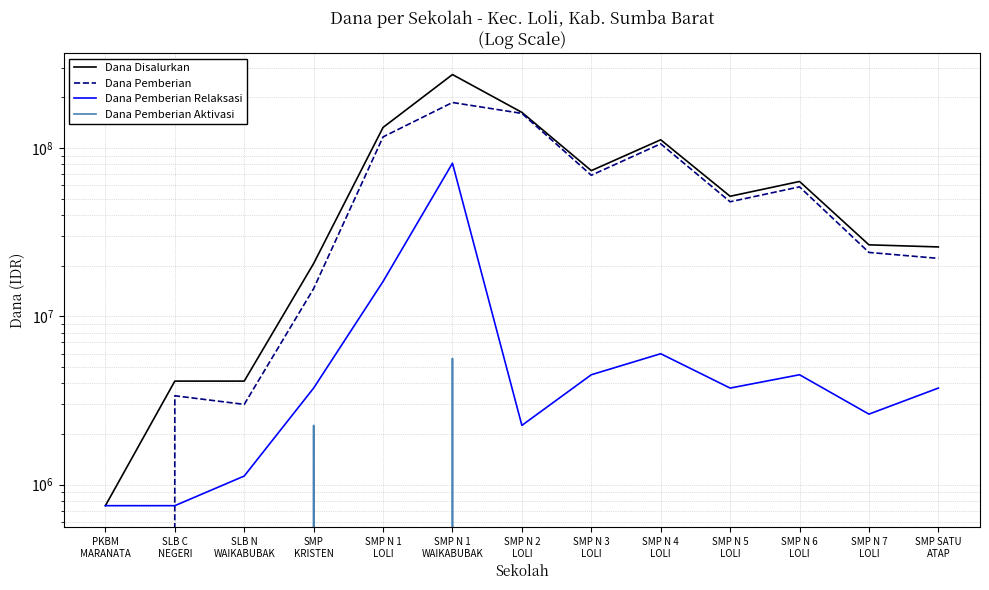

How many positive values does the Dana Pemberian series have?

12